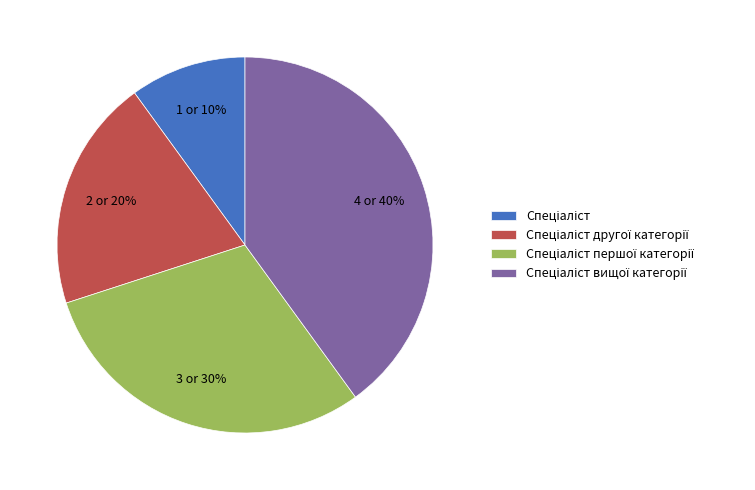

To the nearest percent, what is the difference between the largest and smallest slice percentages?

30%